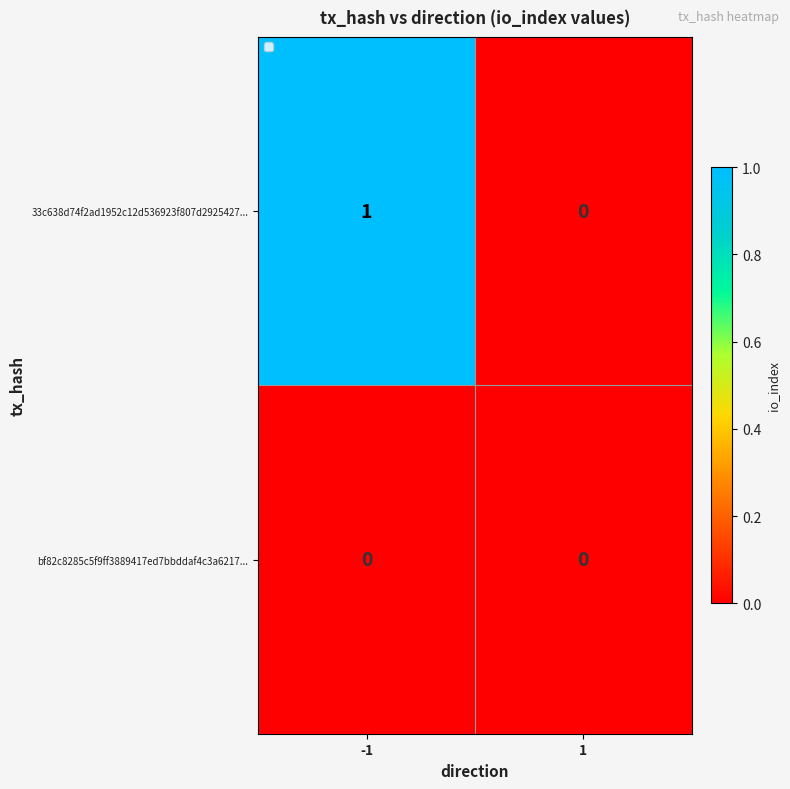

Which series has the widest spread of values?

33c638d74f2ad1952c12d536923f807d2925427...